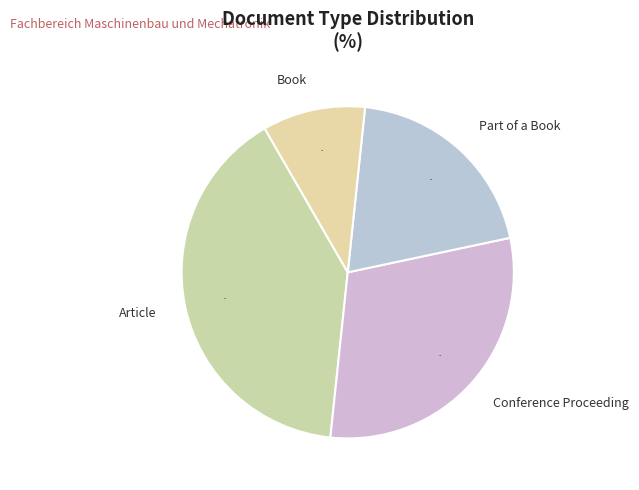

Do Book and Conference Proceeding together represent more than half of the pie?

No